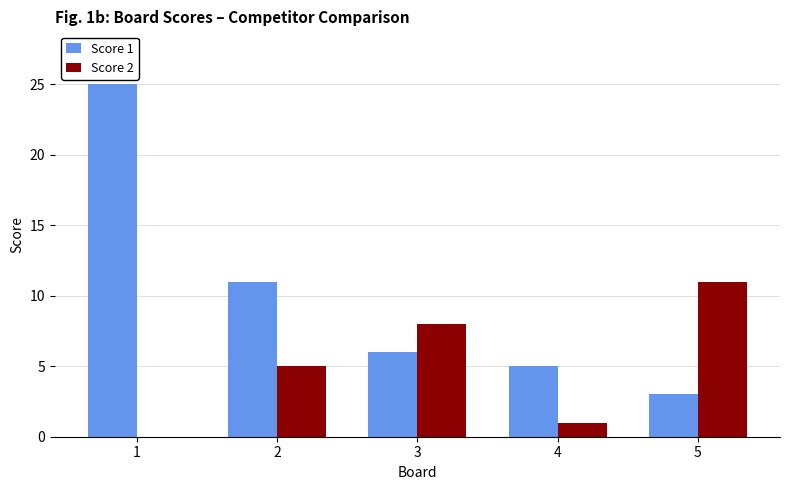

Are the bars grouped side by side (vs. stacked)?

Yes